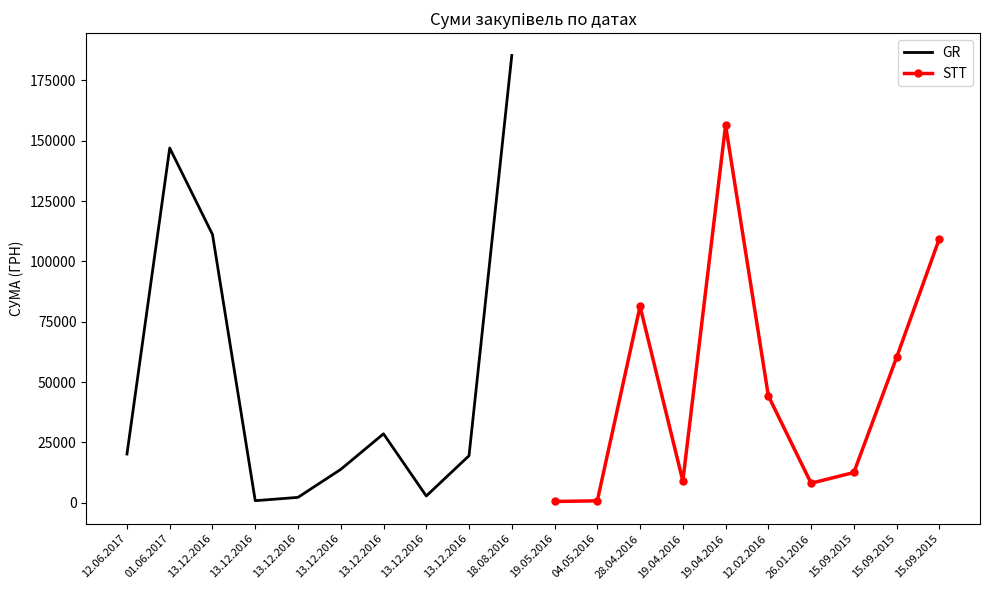

Between 13.12.2016 and 13.12.2016, which is larger?

13.12.2016